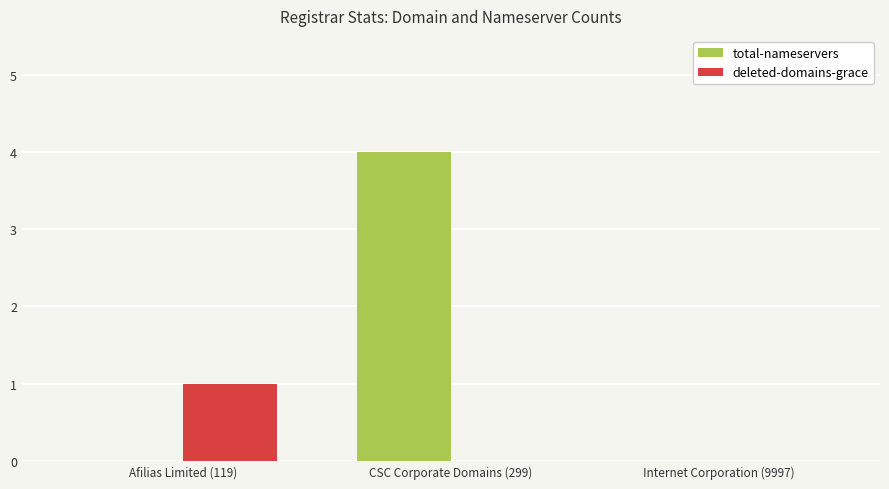

What is the total value across all series at CSC Corporate Domains (299)?

4